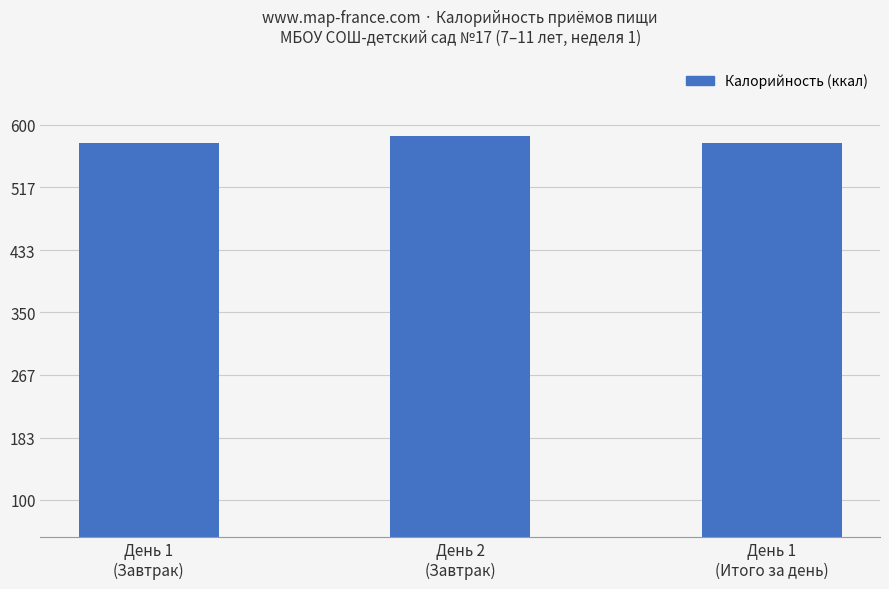

What is the difference between the maximum and minimum values?

9